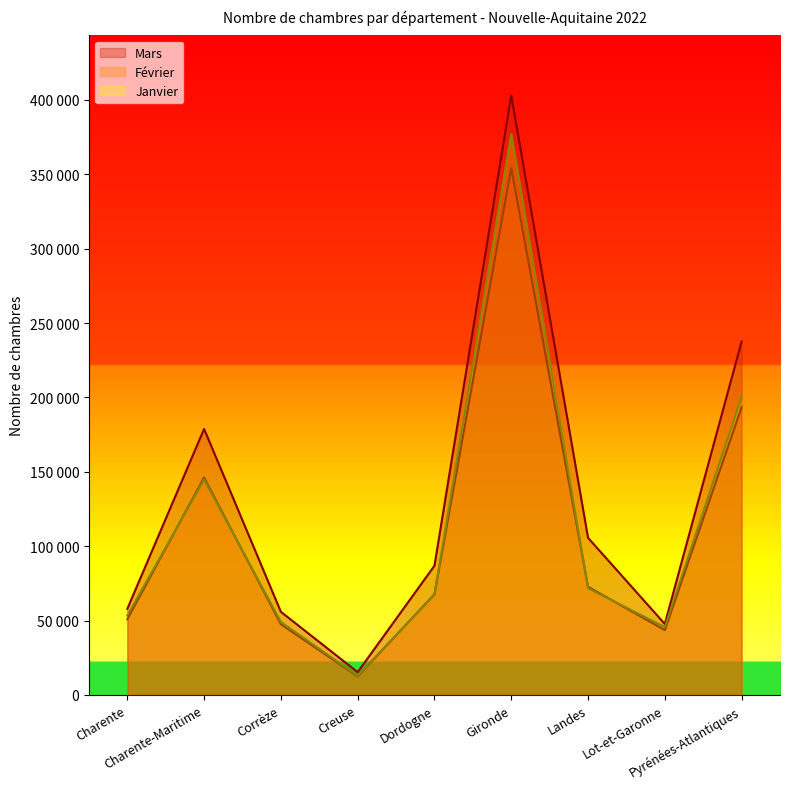

Is it true that Mars equals 74050 at Pyrénées-Atlantiques?

False